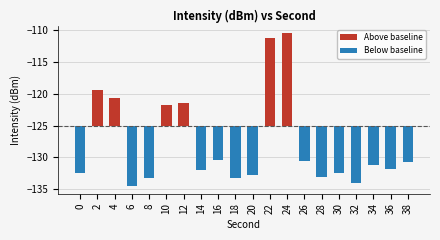

What is the sum of all Below baseline values?

-102.8